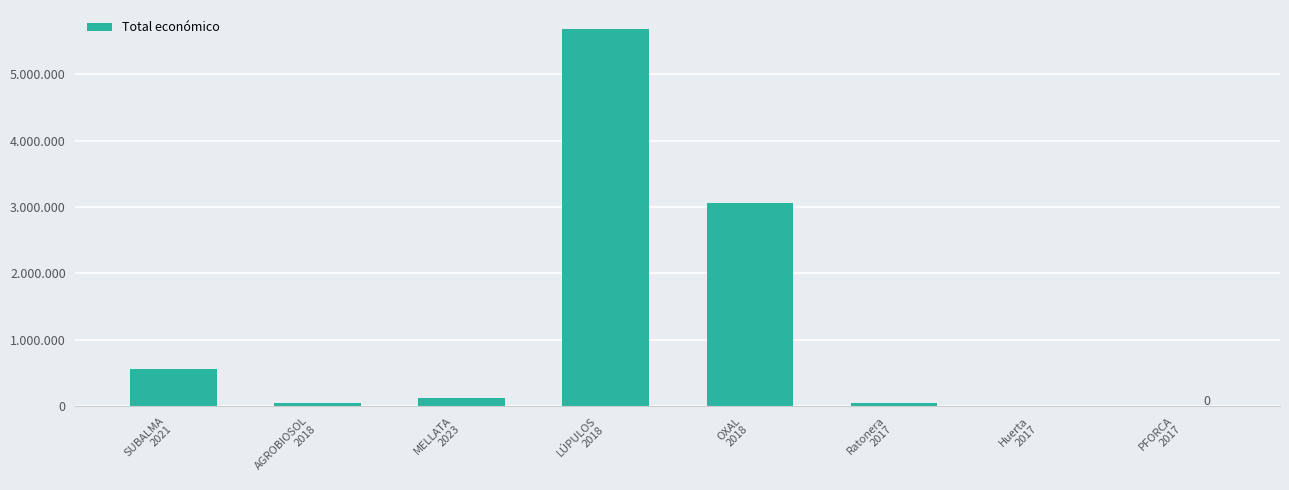

List the labels in order of value, smallest first.

PFORCA
2017, Huerta
2017, Ratonera
2017, AGROBIOSOL
2018, MELLATA
2023, SUBALMA
2021, OXAL
2018, LÚPULOS
2018